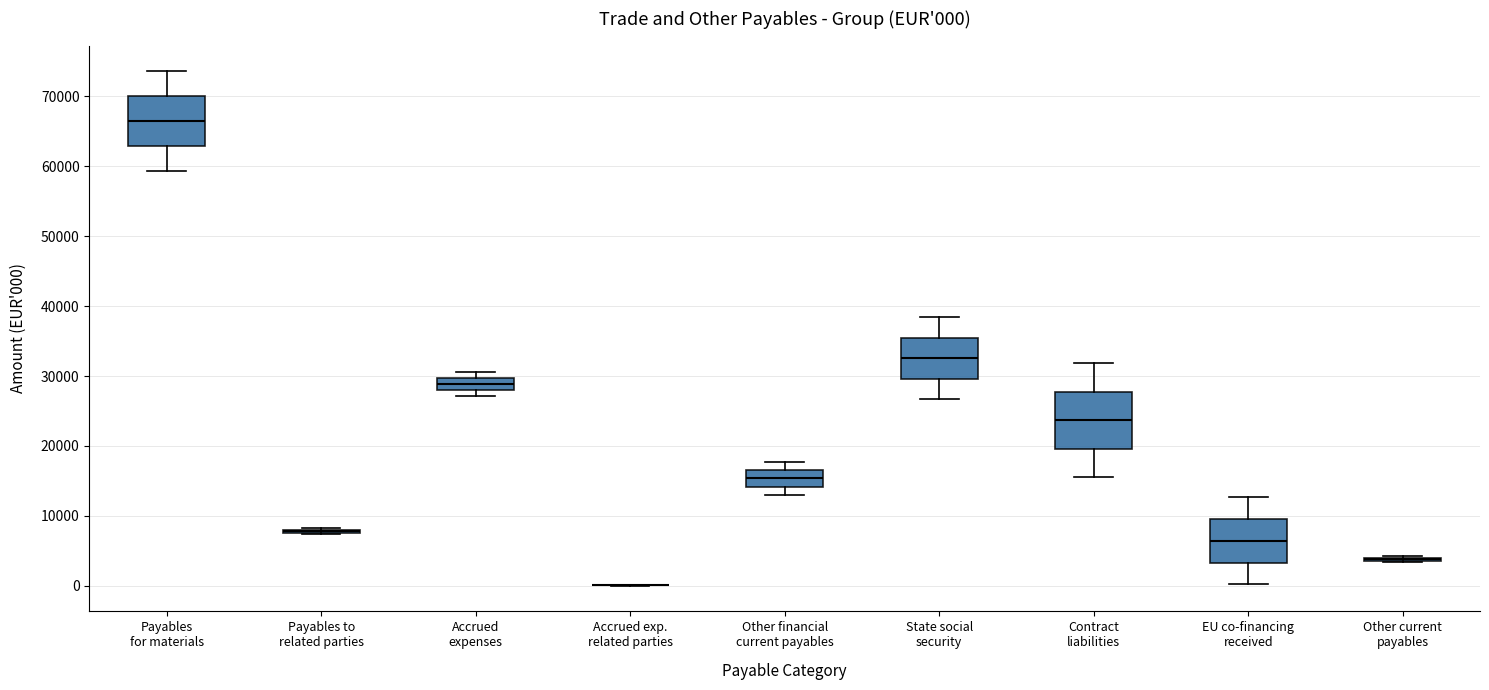

Which box is the tallest, from its lower edge to its upper edge?

Contract liabilities